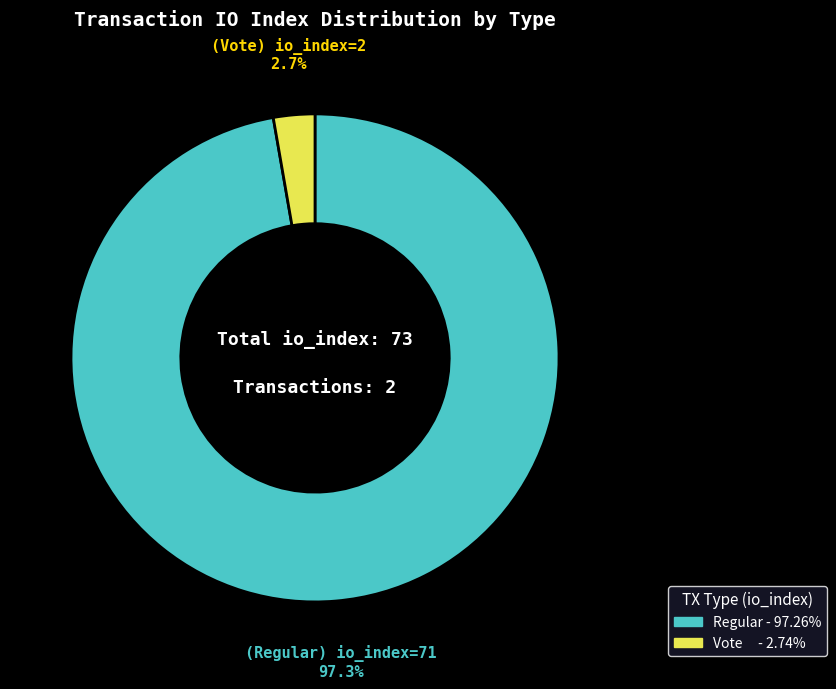

Does any single category account for the majority?

Yes